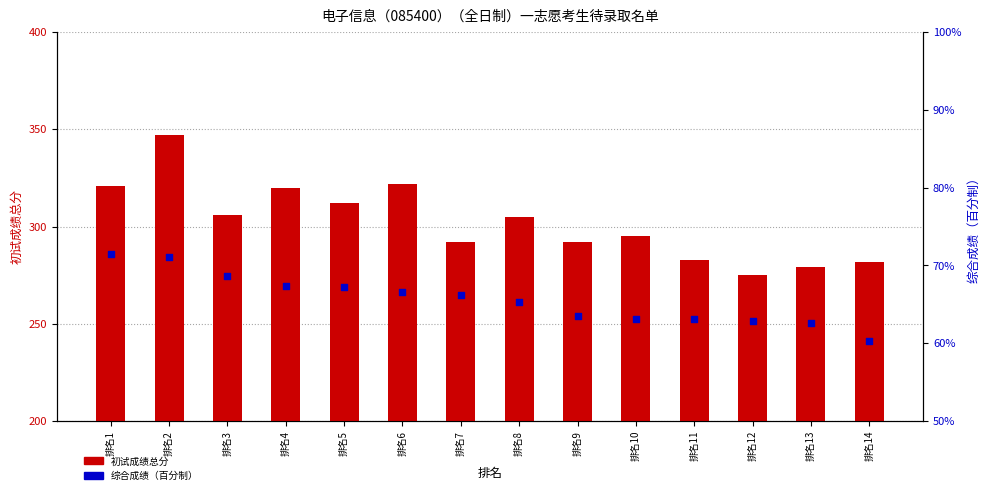

Is the value of 初试成绩总分 at 排名12 greater than the value of 综合成绩（百分制） at 排名5?

Yes